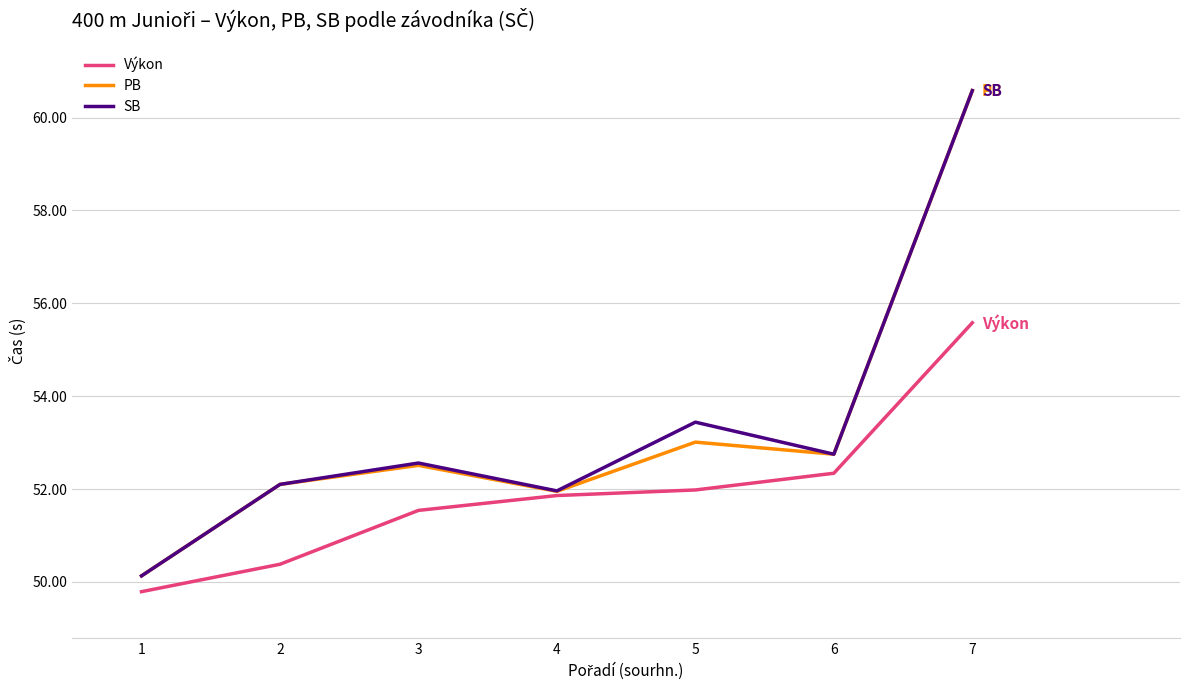

The value of PB at 2 is 31.4. True or false?

False